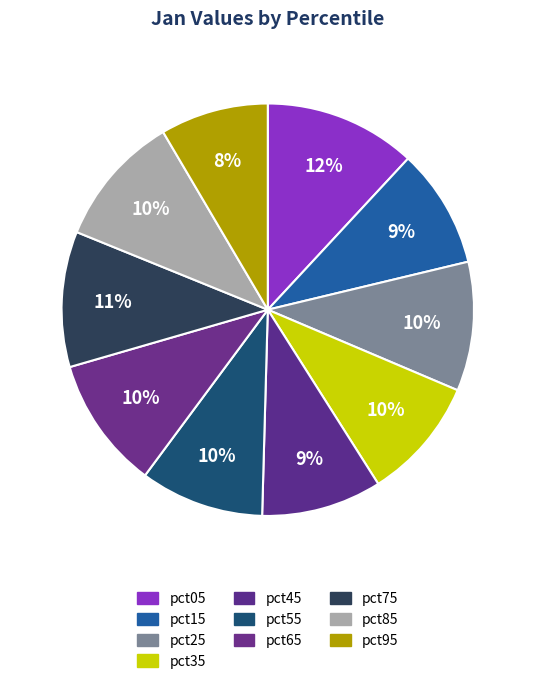

Is it true that pct65 is 4% of the pie?

False